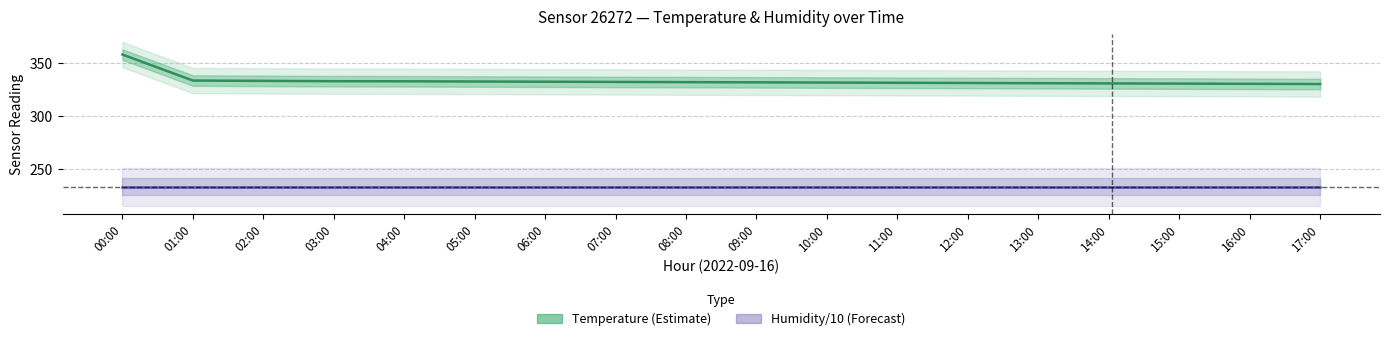

At which category is the sum across all series the highest?

00:00